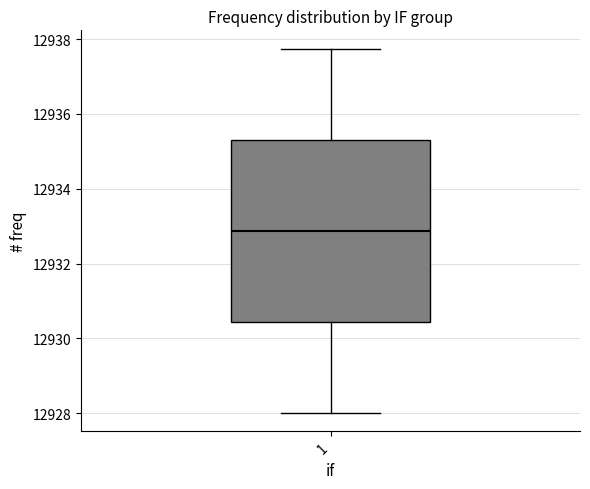

Read this box plot against the y-axis: the position of the median line, the range covered by the box, and the ends of both whiskers. The values are not printed on the chart, so give them approximately, as read against the axis.

median 12932.8, box 12930.4 to 12935.4, whiskers 12928.0 to 12937.8